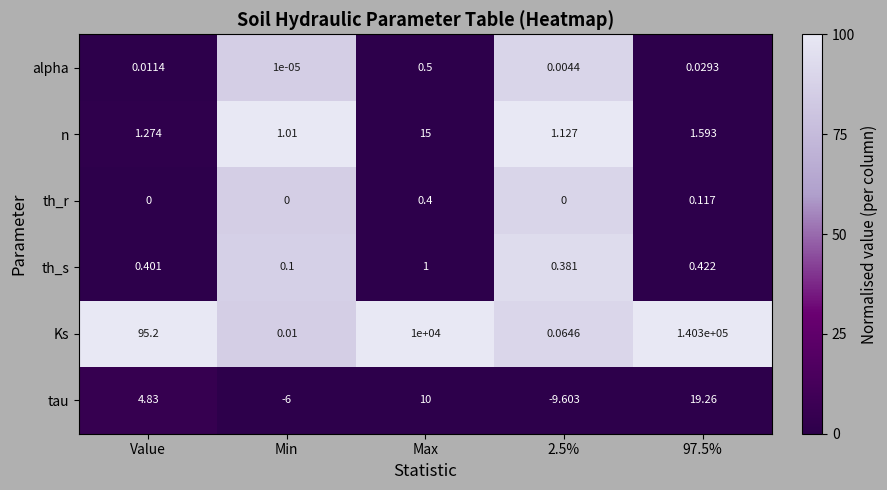

Is the value of n at Value greater than the value of tau at Min?

Yes